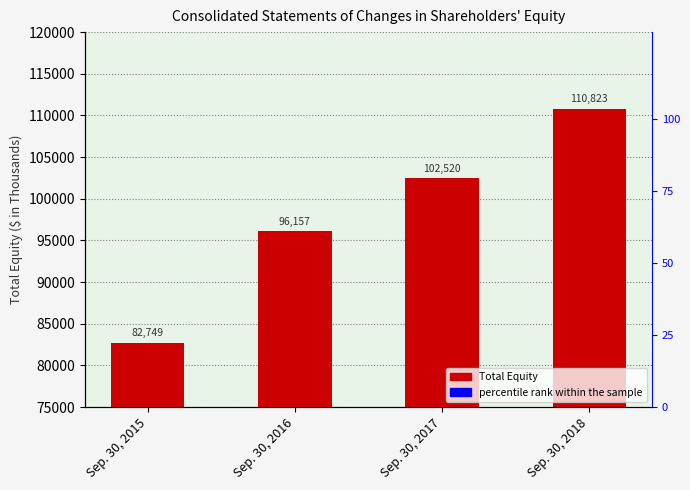

What are all the series names shown in the legend?

Total Equity, percentile rank within the sample